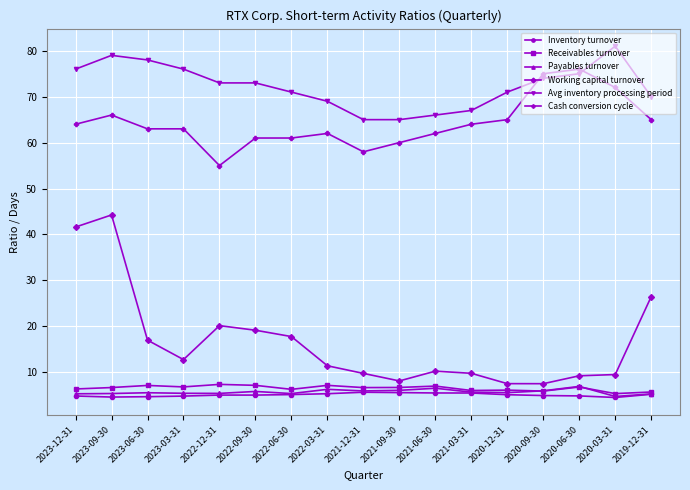

What position from the right is 2023-09-30?

16